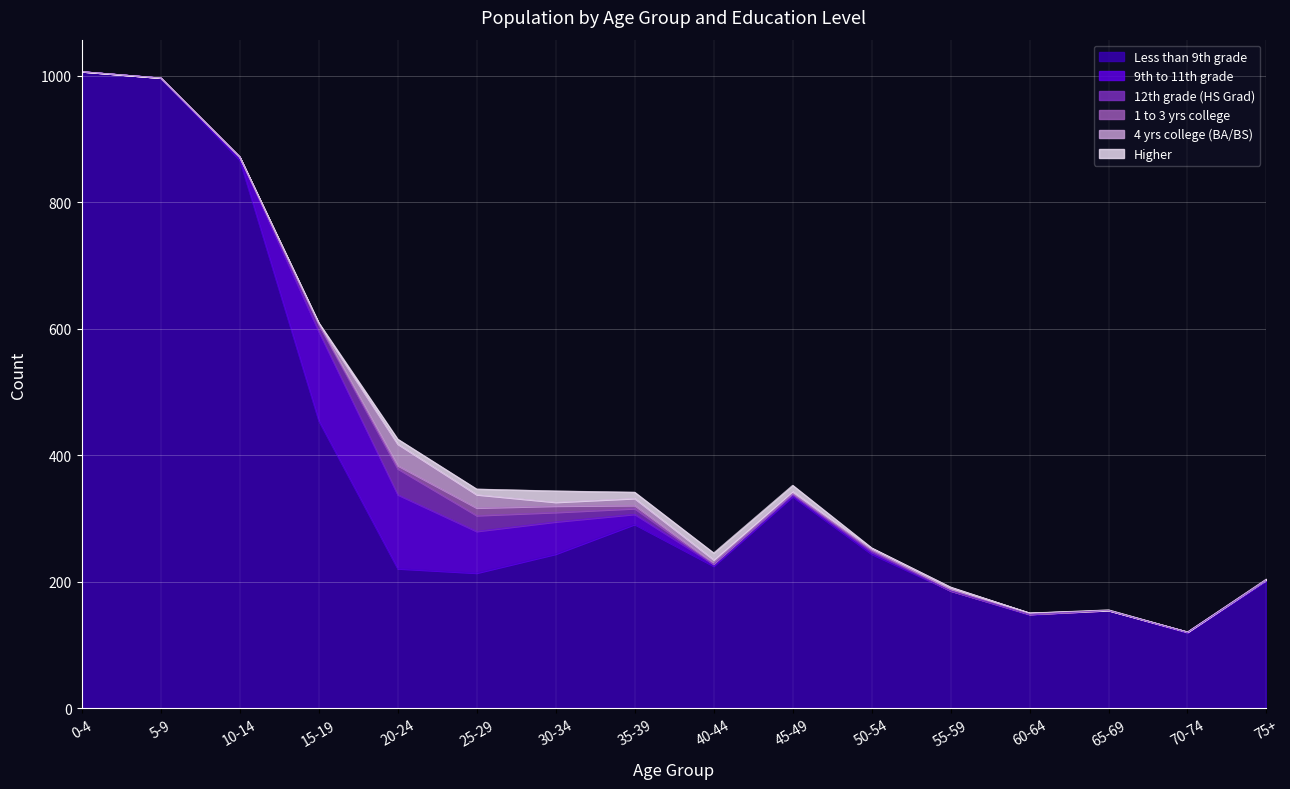

List the series in order of their peak value, lowest first.

1 to 3 yrs college, Higher, 4 yrs college (BA/BS), 12th grade (HS Grad), 9th to 11th grade, Less than 9th grade